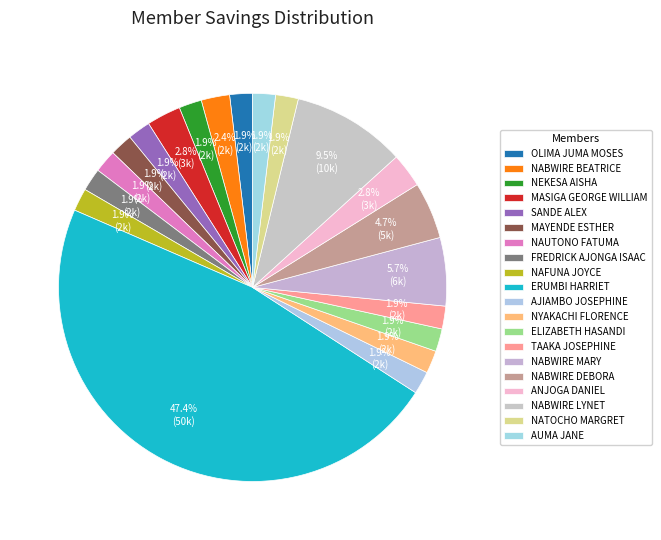

To the nearest percent, what portion does AUMA JANE represent?

2%